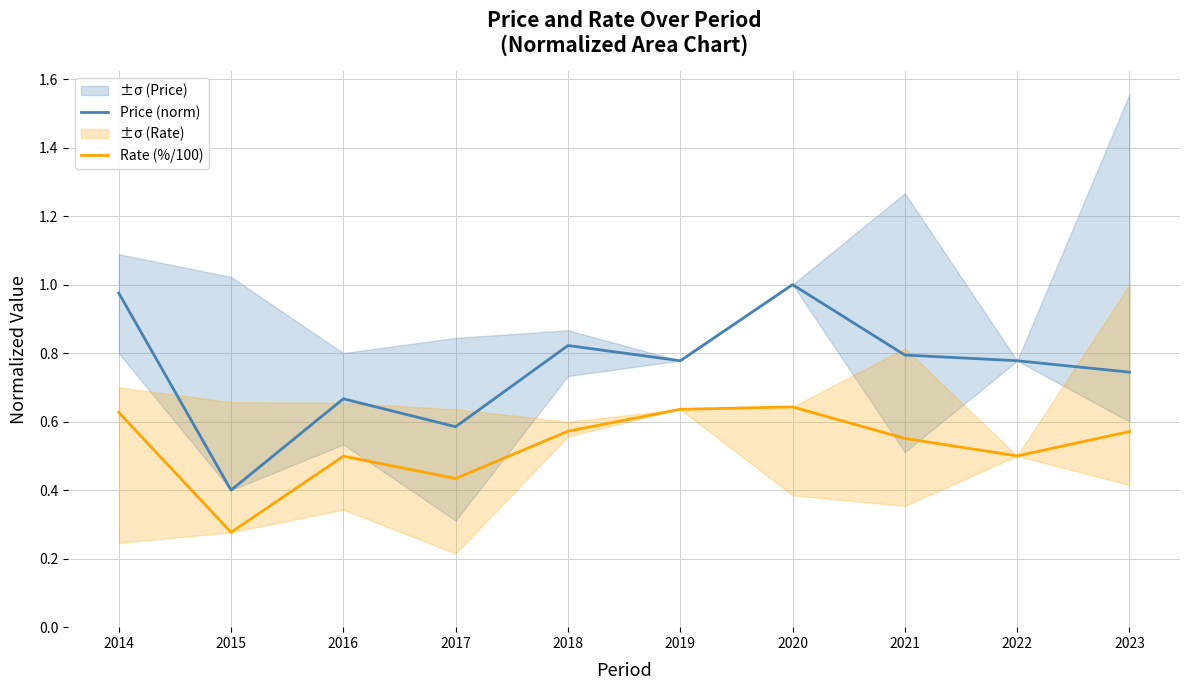

True or false: Price (norm) and Rate (%/100) intersect in this chart.

False